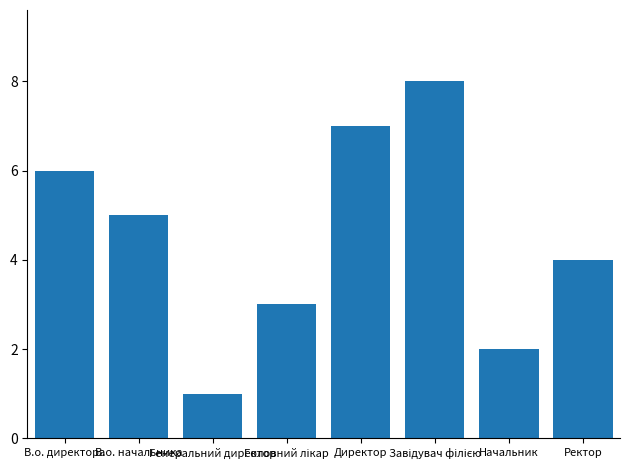

What is the value of the 5th bar from the left?

7